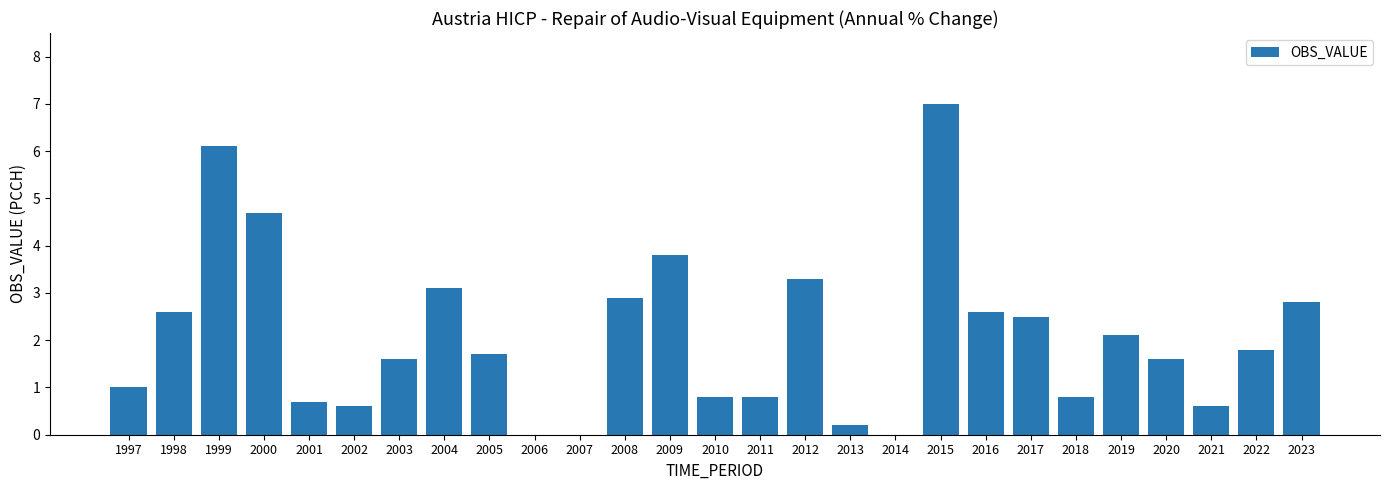

What is the average value?

2.1